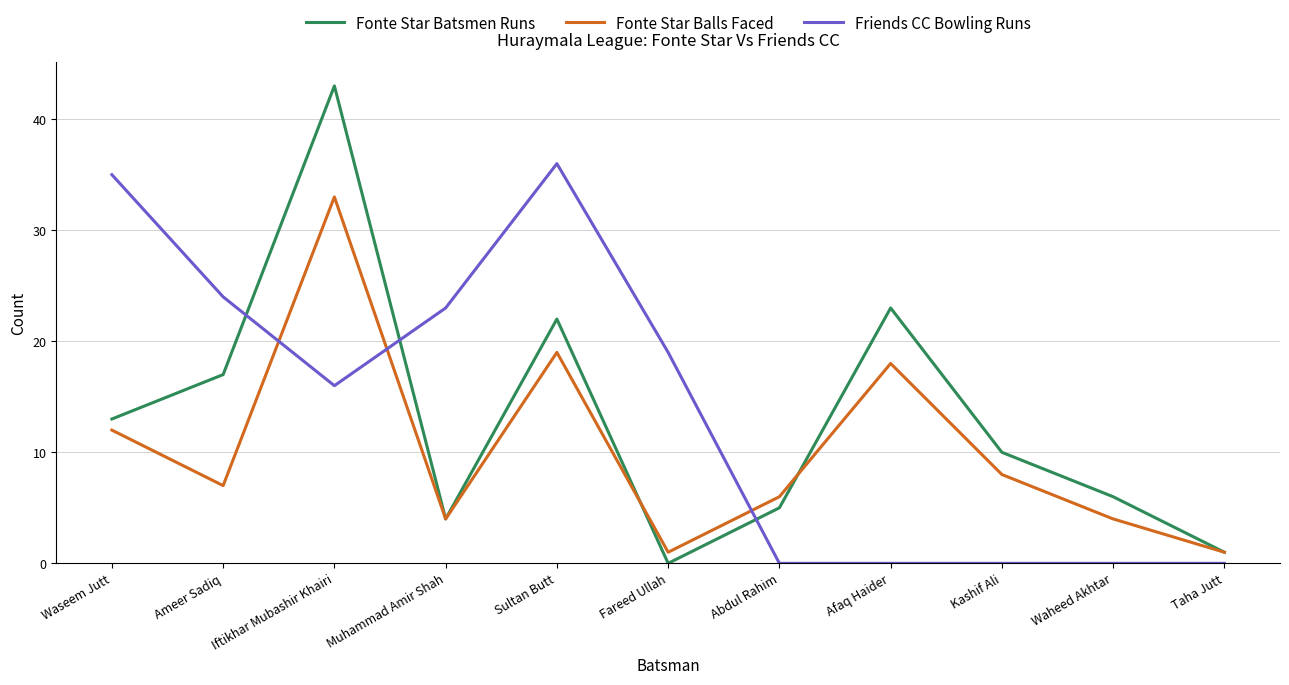

How many times do Friends CC Bowling Runs and Fonte Star Balls Faced cross each other?

3